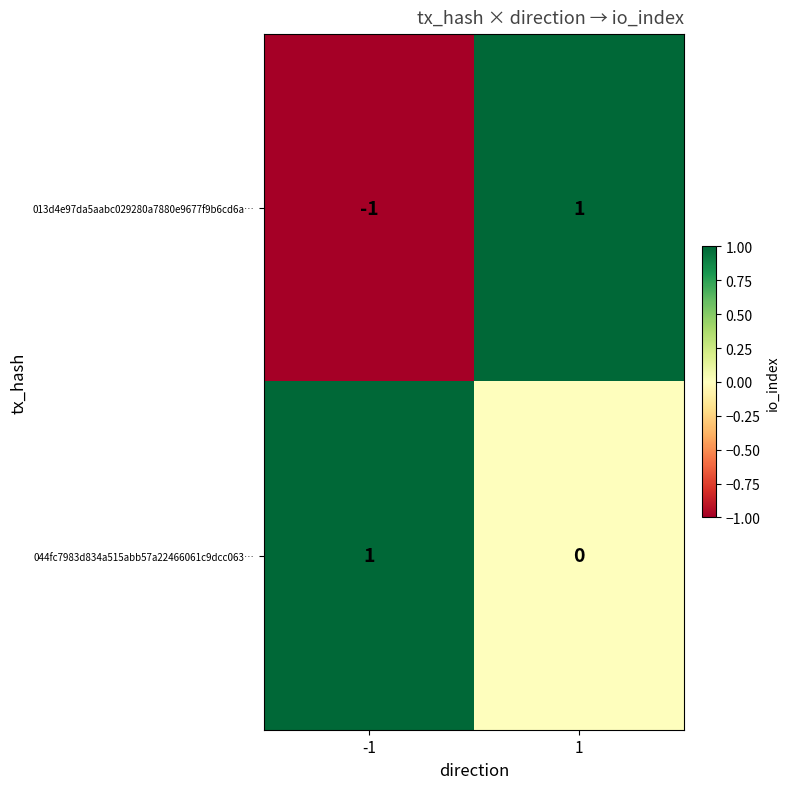

Between -1 and 1, which series saw the biggest shift?

013d4e97da5aabc029280a7880e9677f9b6cd6a…